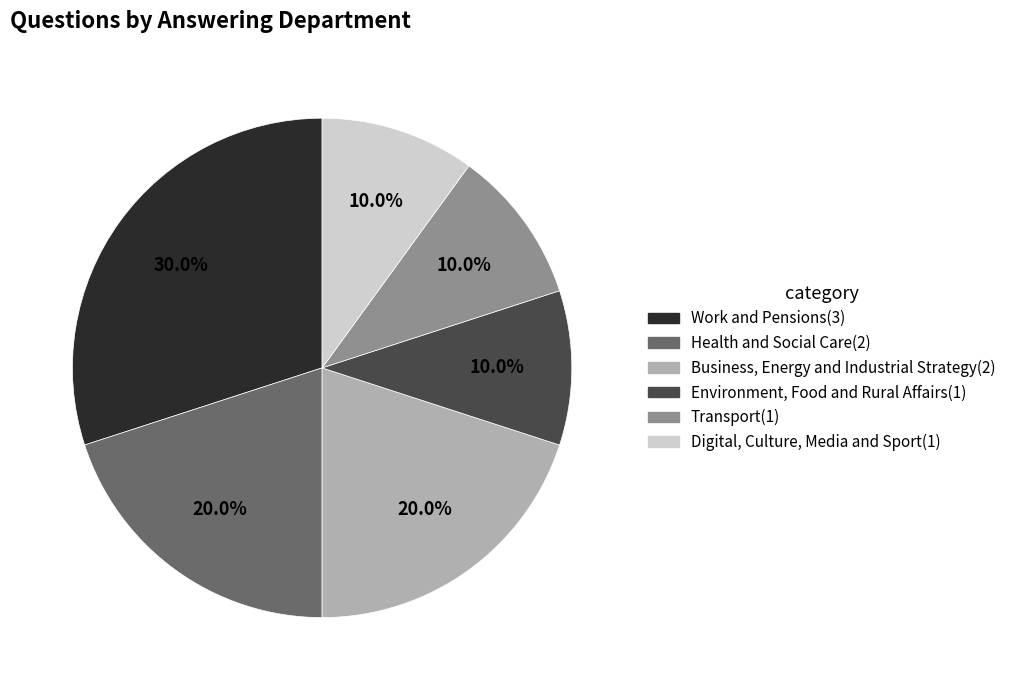

The Digital, Culture, Media and Sport slice represents 22% of the pie. True or false?

False